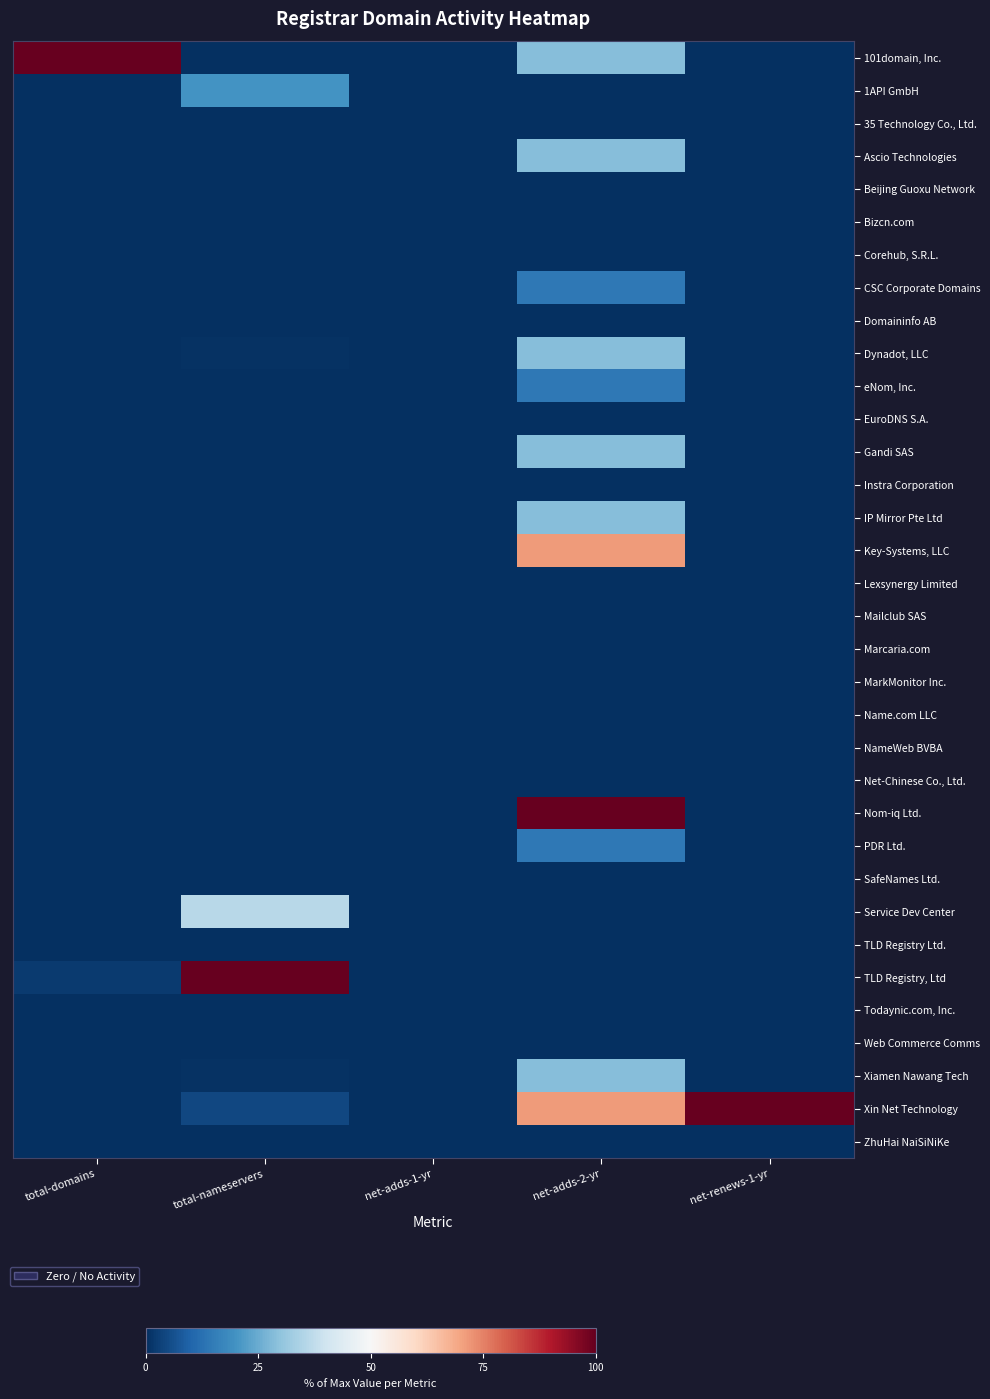

What is the difference between the highest and lowest values at total-domains?

100.0